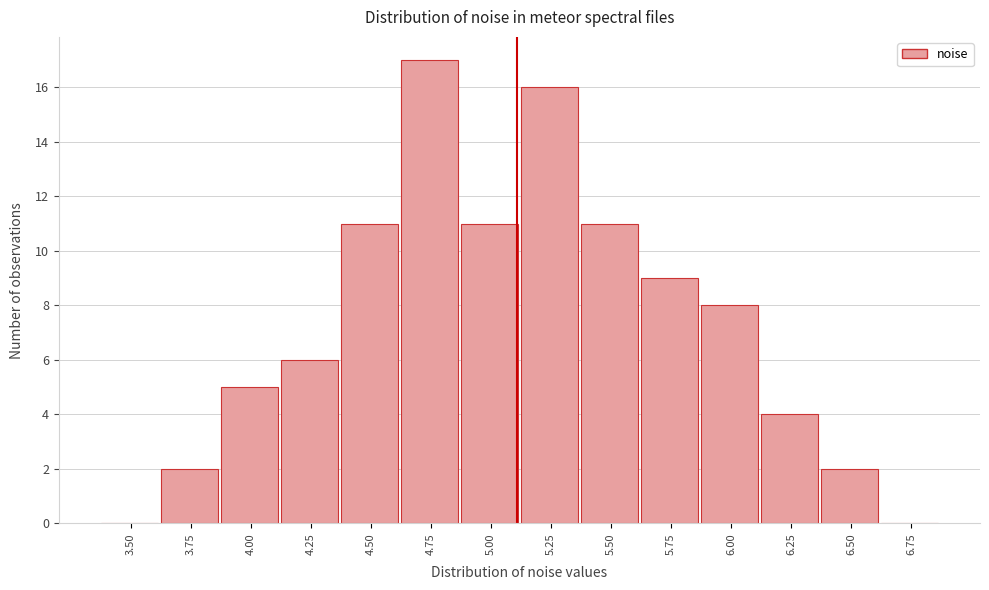

Reading left to right, extract all data points from this chart.

3.50=0	3.75=2	4.00=5	4.25=6	4.50=11	4.75=17	5.00=11	5.25=16	5.50=11	5.75=9	6.00=8	6.25=4	6.50=2	6.75=0